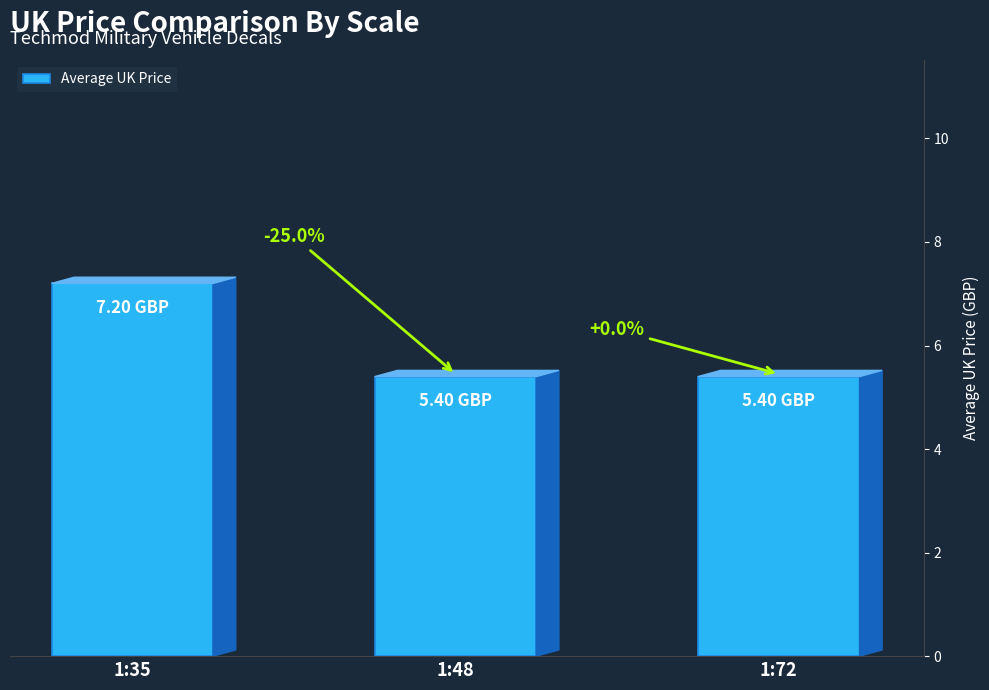

Are the bars horizontal?

No